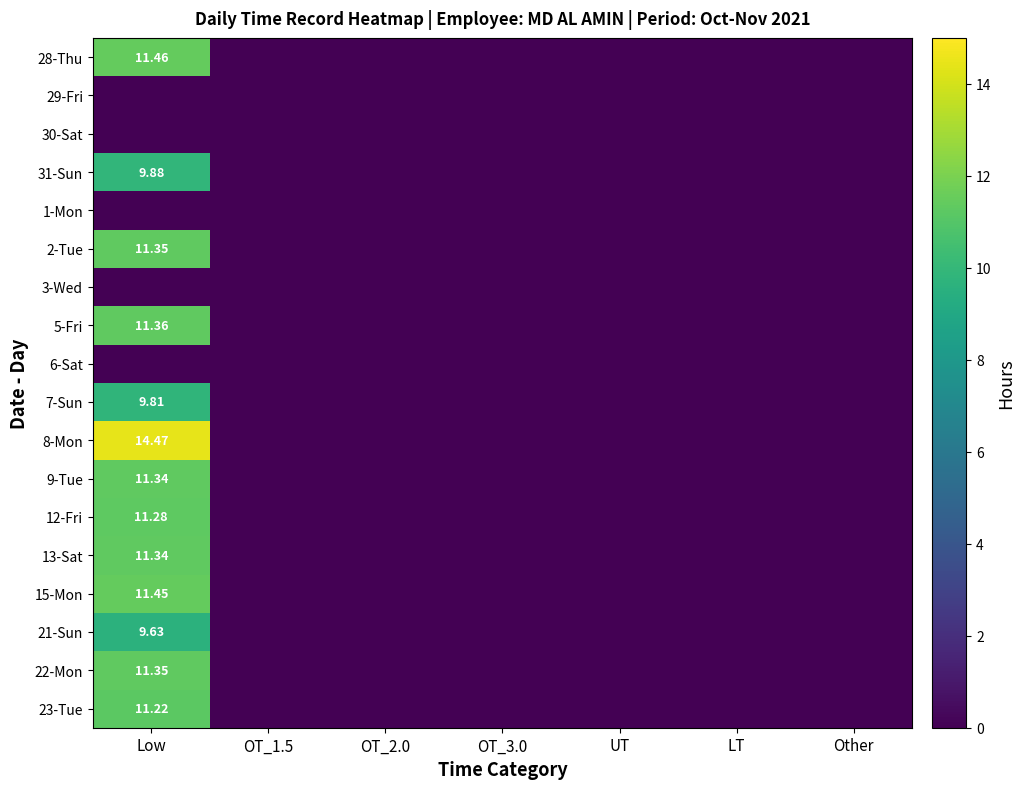

At which category is the sum across all series the highest?

Low